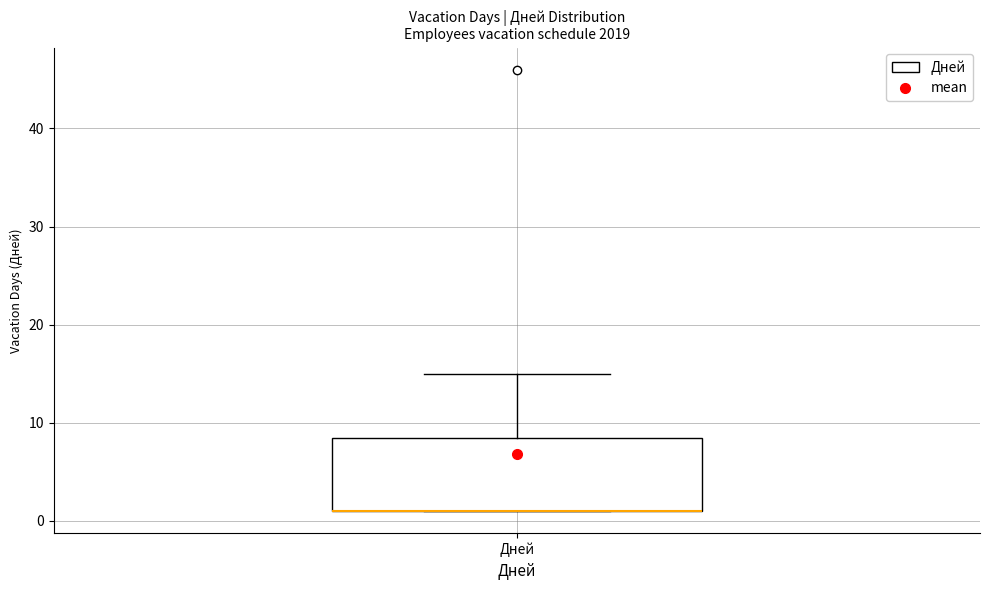

Transcribe this box plot: give where the median line is, the range the box spans, and where the two whiskers end, as read against the y-axis. The values are not printed on the chart, so give them approximately, as read against the axis.

median 1 (drawn on the box's lower edge), box 1 to 9, whiskers 1 to 15